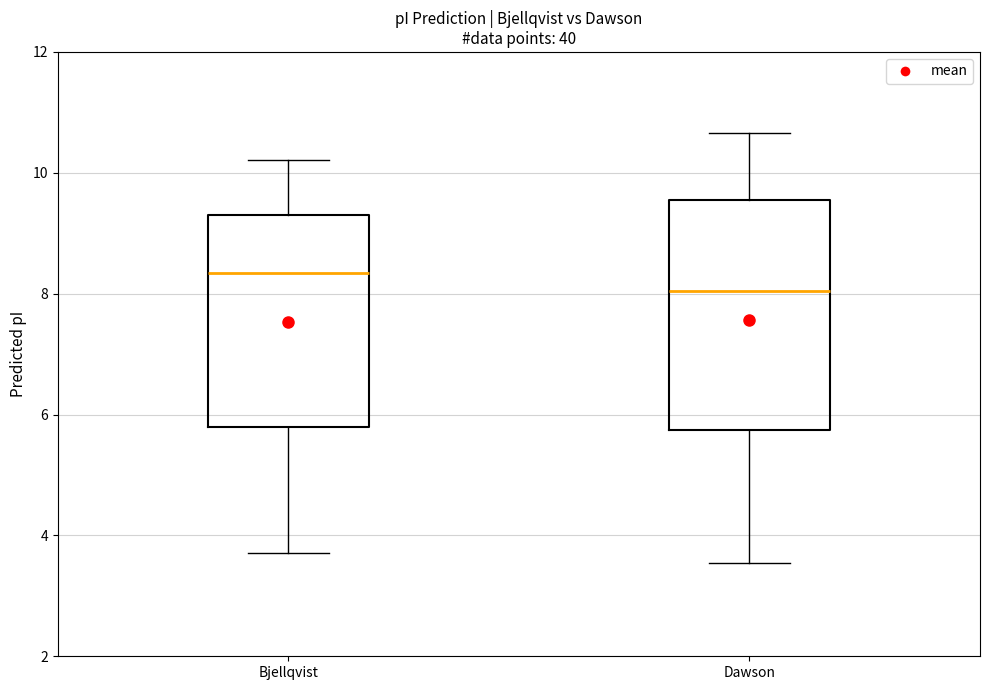

Reading left to right, read every box against the y-axis: the position of its median line, the range the box covers, and the ends of its whiskers. The values are not printed on the chart, so give them approximately, as read against the axis.

Bjellqvist: median 8.4, box 5.8 to 9.4, whiskers 3.8 to 10.2
Dawson: median 8.0, box 5.8 to 9.6, whiskers 3.6 to 10.6